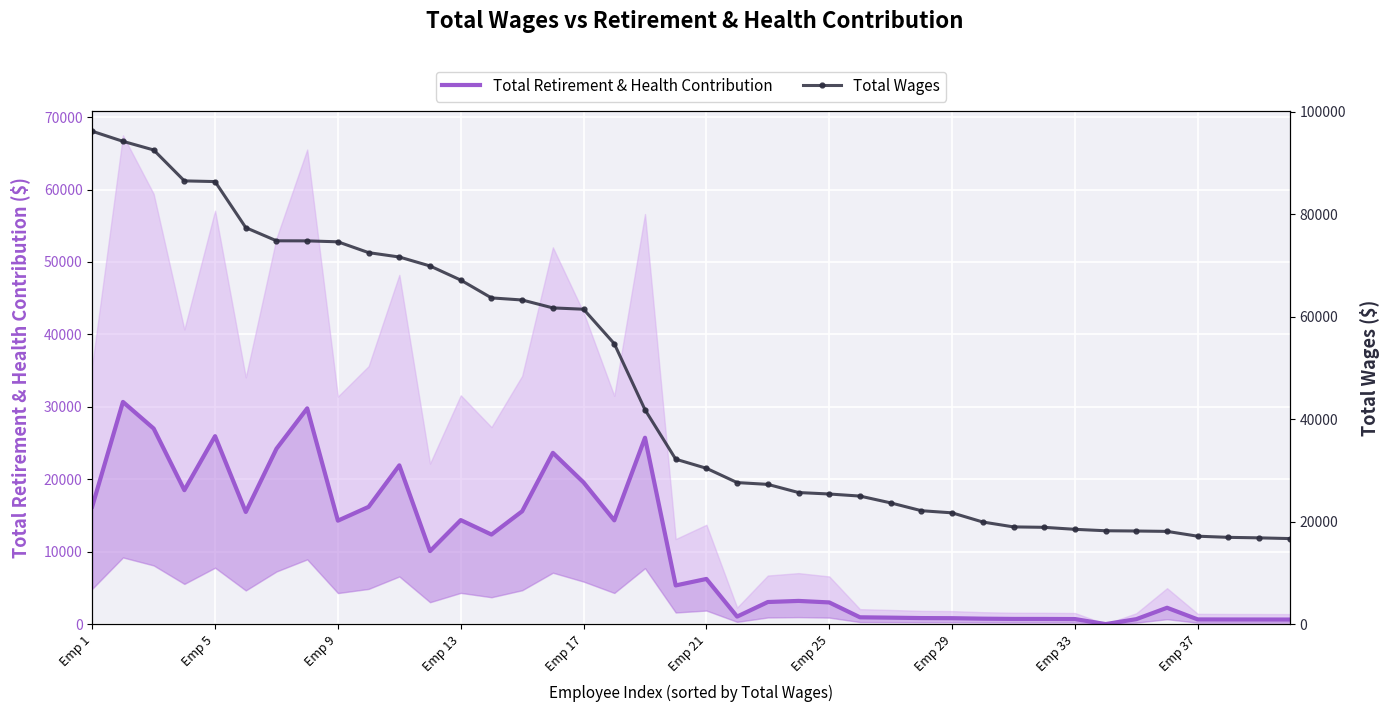

What is the difference between the Total Retirement & Health Contribution values at 39 and 25?

311